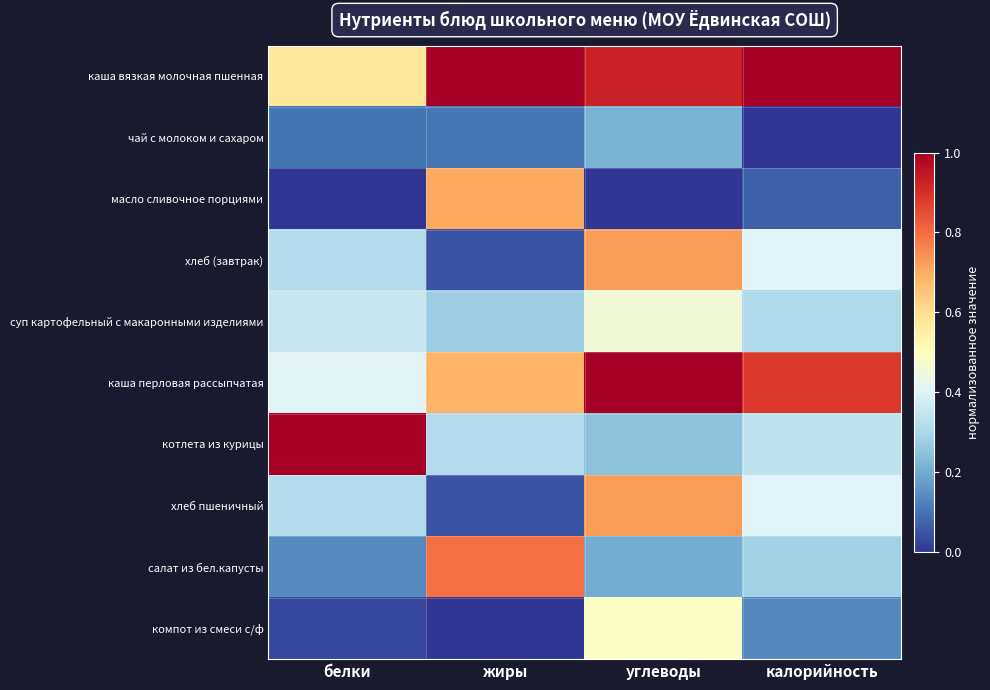

Reading left to right, extract all data points from this chart.

каша вязкая молочная пшенная: белки=0.6	жиры=1.0	углеводы=0.9	калорийность=1.0
чай с молоком и сахаром: белки=0.1	жиры=0.1	углеводы=0.2	калорийность=0.0
масло сливочное порциями: белки=0.0	жиры=0.7	углеводы=0.0	калорийность=0.1
хлеб (завтрак): белки=0.3	жиры=0.0	углеводы=0.7	калорийность=0.4
суп картофельный с макаронными изделиями: белки=0.4	жиры=0.3	углеводы=0.5	калорийность=0.3
каша перловая рассыпчатая: белки=0.4	жиры=0.7	углеводы=1.0	калорийность=0.9
котлета из курицы: белки=1.0	жиры=0.3	углеводы=0.2	калорийность=0.3
хлеб пшеничный: белки=0.3	жиры=0.0	углеводы=0.7	калорийность=0.4
салат из бел.капусты: белки=0.1	жиры=0.8	углеводы=0.2	калорийность=0.3
компот из смеси с/ф: белки=0.0	жиры=0.0	углеводы=0.5	калорийность=0.1